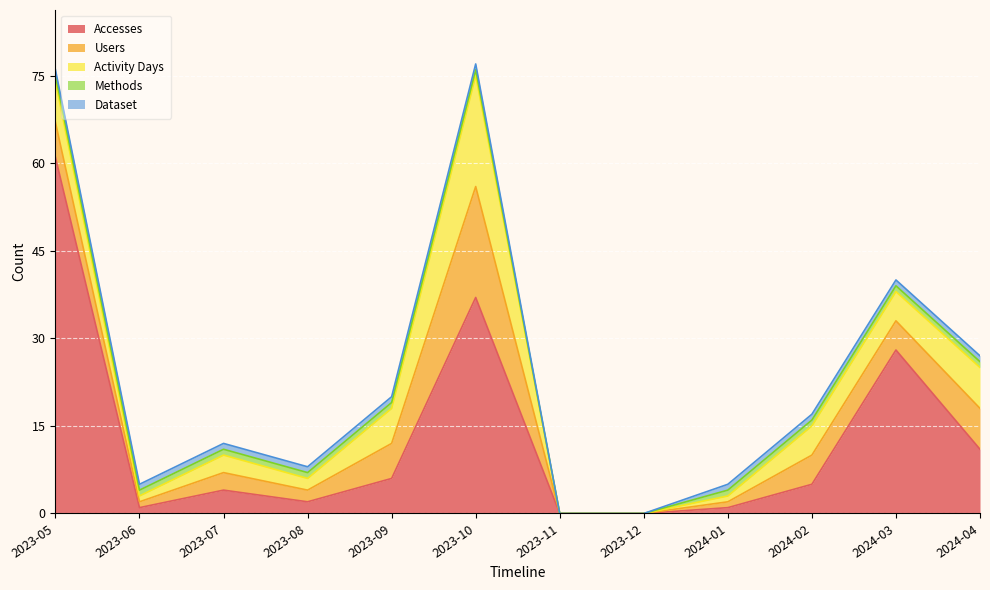

Is it true that Methods equals 1 at 2023-08?

True